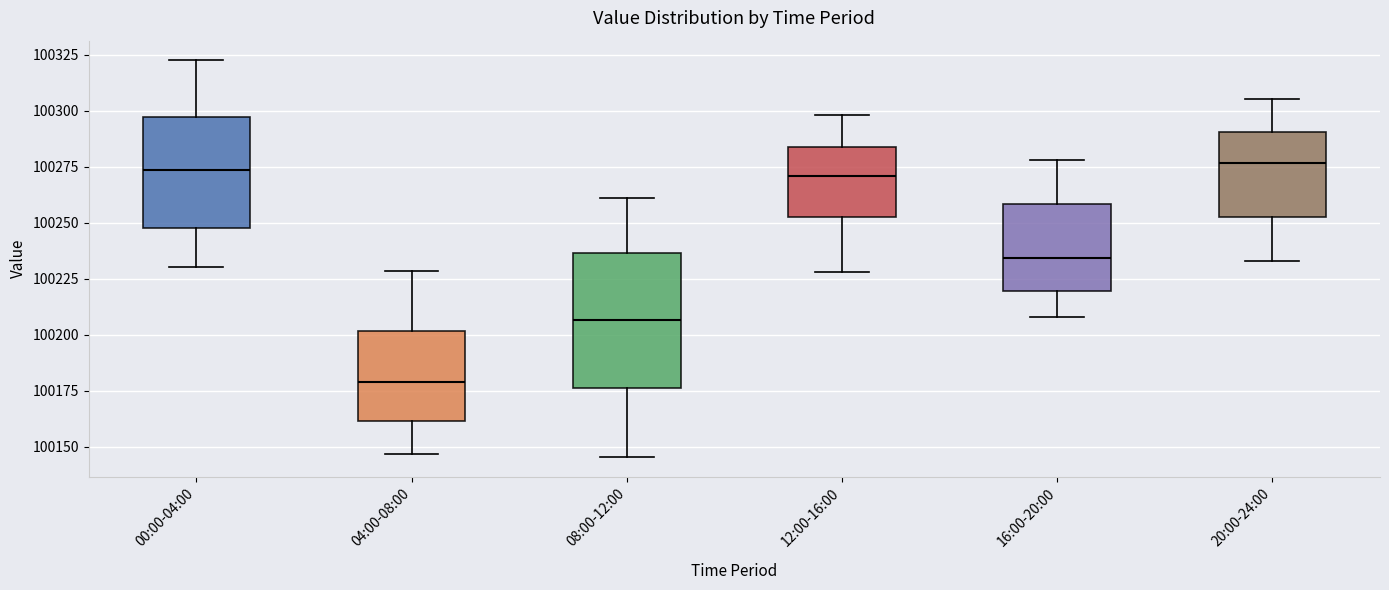

Reading left to right, transcribe this box plot: for each box, give where its median line is, the range the box spans, and where its two whiskers end, as read against the y-axis. The values are not printed on the chart, so give them approximately, as read against the axis.

00:00-04:00: median 100275, box 100245 to 100295, whiskers 100230 to 100320
04:00-08:00: median 100180, box 100160 to 100200, whiskers 100145 to 100230
08:00-12:00: median 100205, box 100175 to 100235, whiskers 100145 to 100260
12:00-16:00: median 100270, box 100250 to 100285, whiskers 100230 to 100300
16:00-20:00: median 100235, box 100220 to 100260, whiskers 100210 to 100280
20:00-24:00: median 100275, box 100255 to 100290, whiskers 100235 to 100305